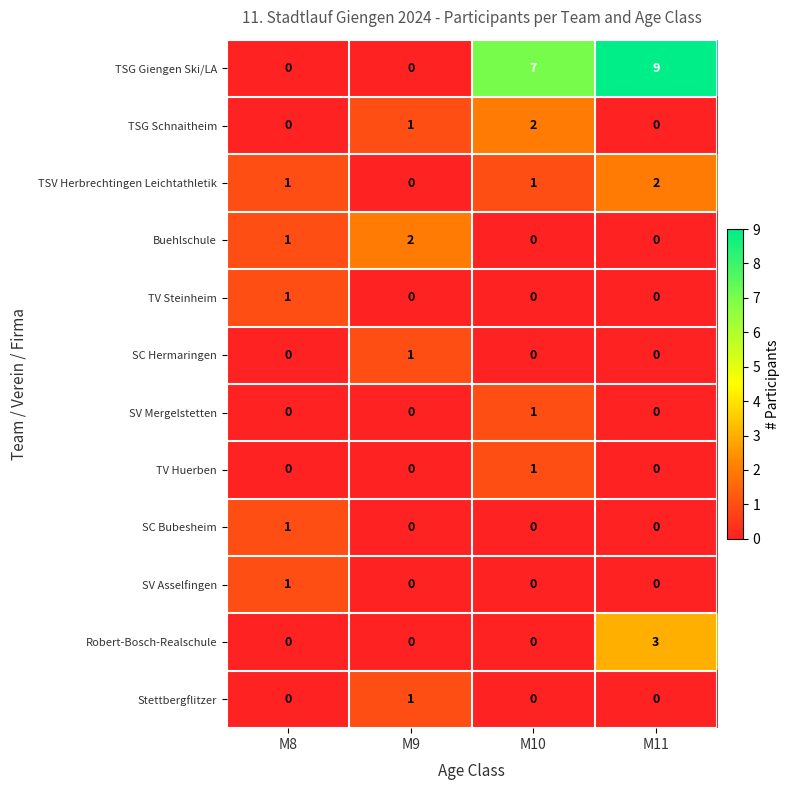

Is it true that SV Mergelstetten equals 0 at M11?

True